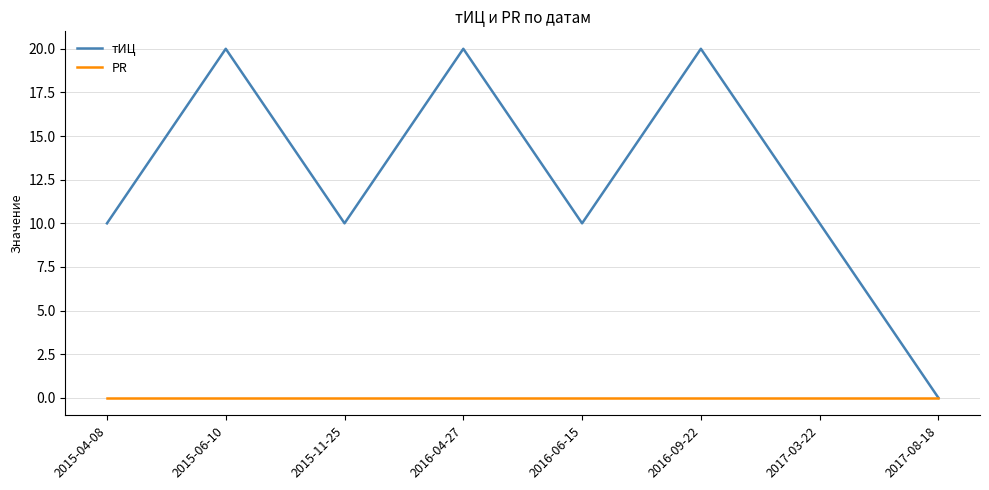

Does the chart have visible grid lines?

Yes